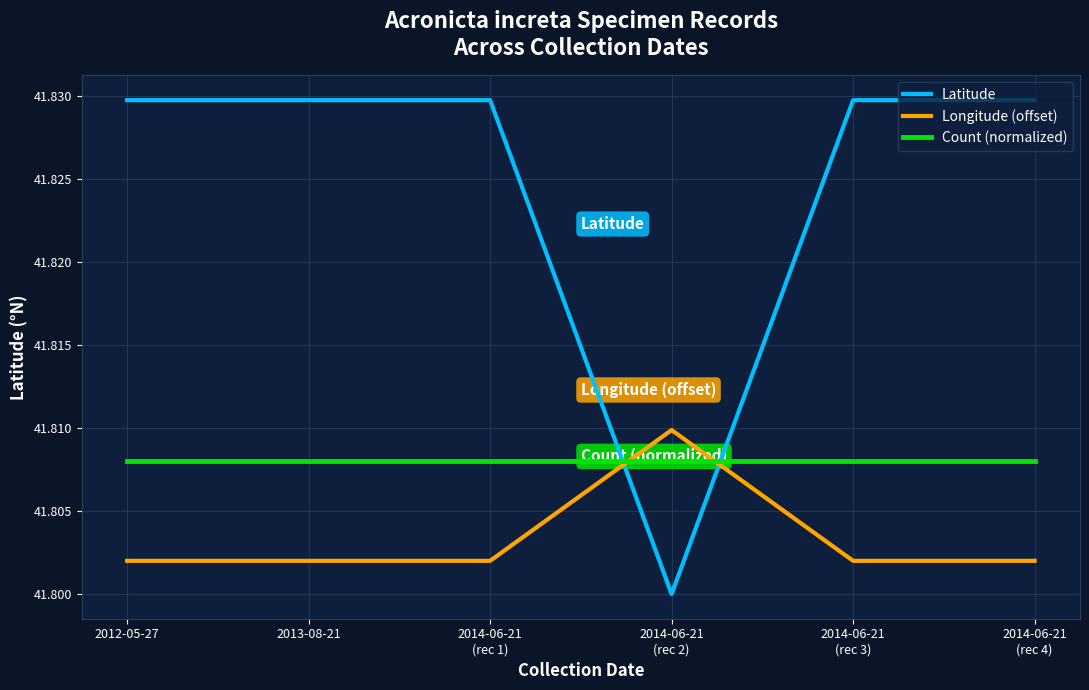

List the series in order of their overall mean, lowest first.

Longitude (offset), Count (normalized), Latitude